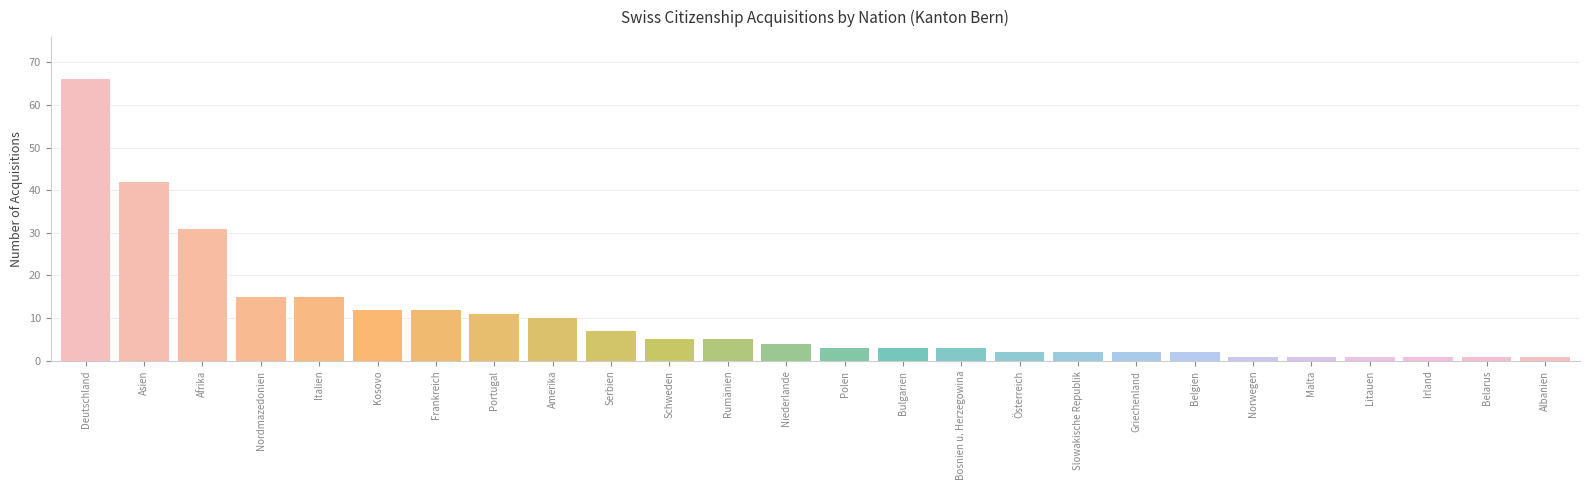

True or false: the data shows 2 at Griechenland.

True